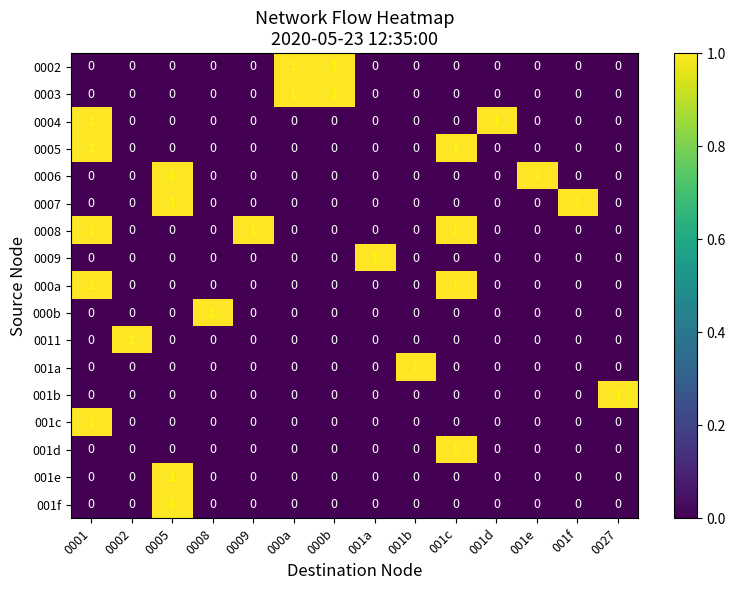

The value of 0003 at 001e is 0. True or false?

True